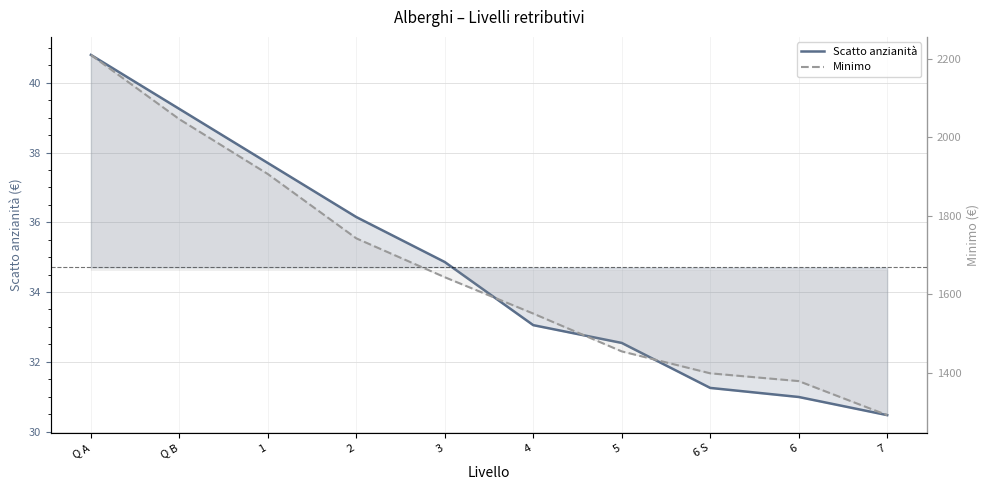

What is the difference between the maximum and minimum values in the Scatto anzianità series?

10.3